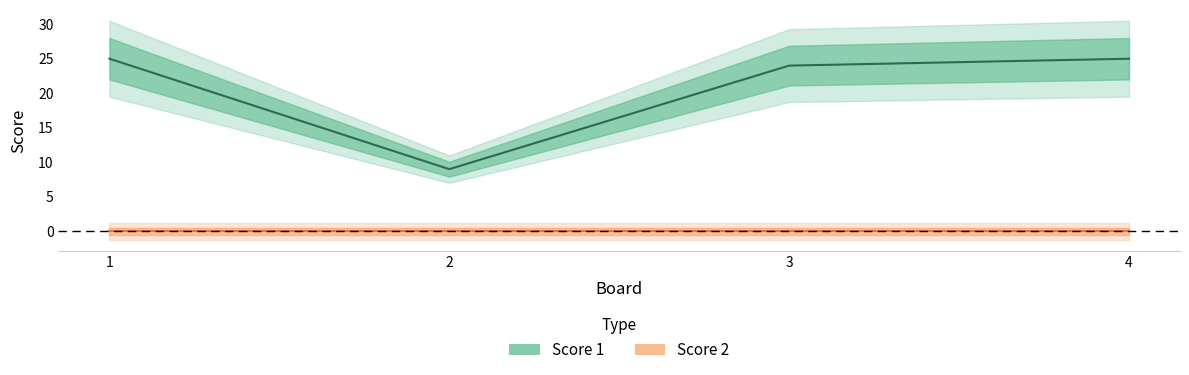

Count the number of data series in this chart.

1